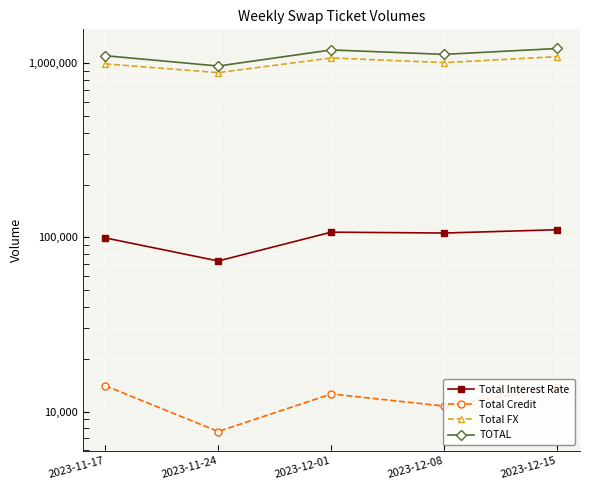

What is the difference between the Total FX values at 2023-12-15 and 2023-11-17?

99582